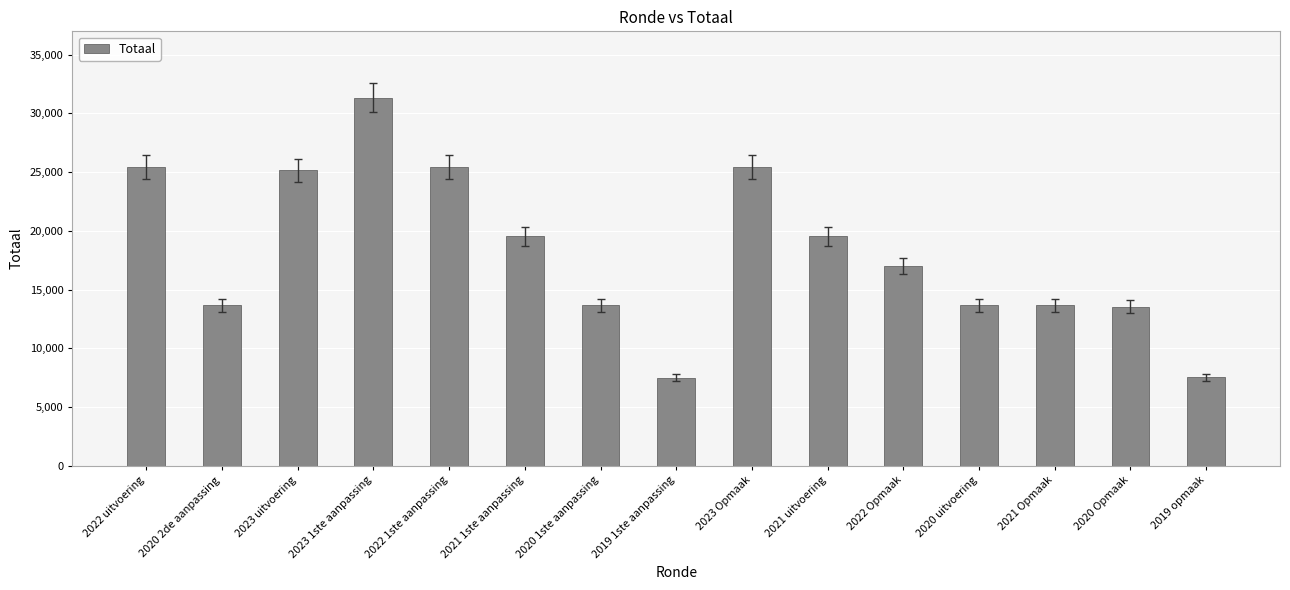

What is the change in value from 2022 uitvoering to 2021 1ste aanpassing?

-5923